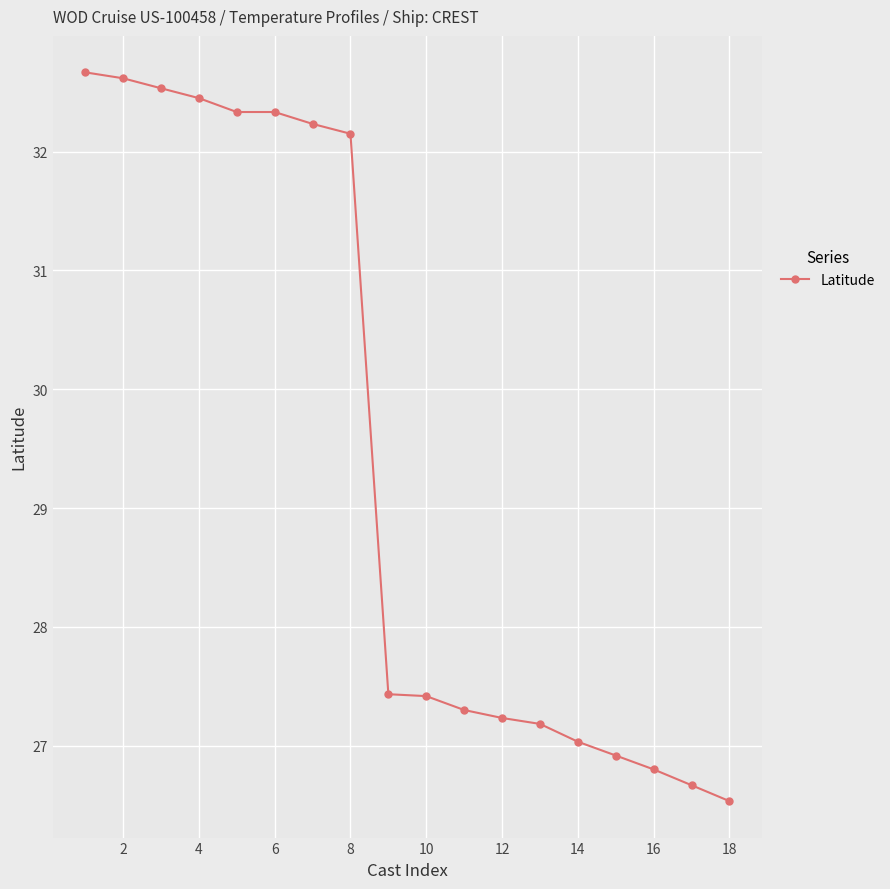

What is the average value?

29.4